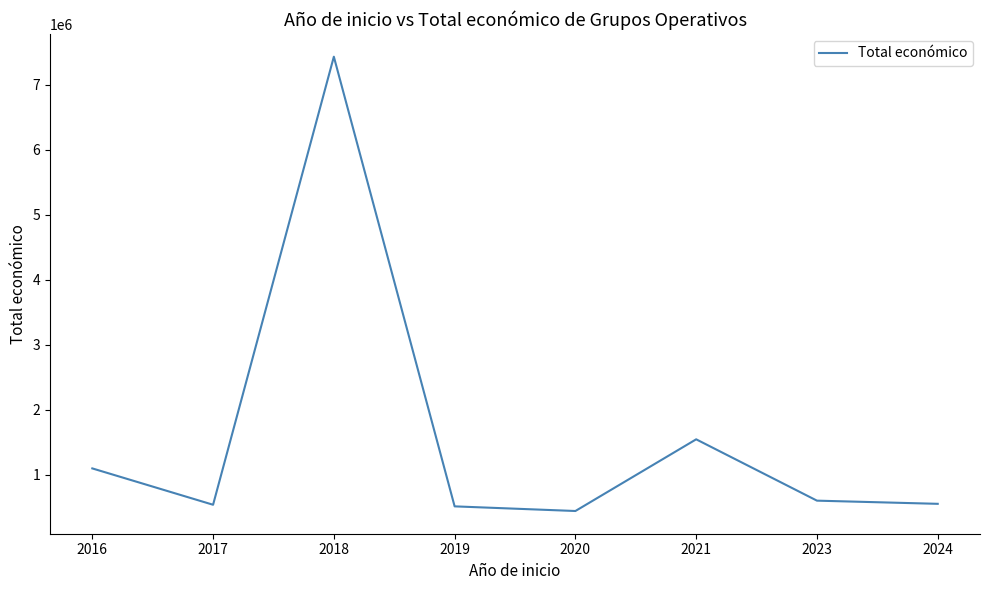

What is the change in value from 2018 to 2020?

-6990381